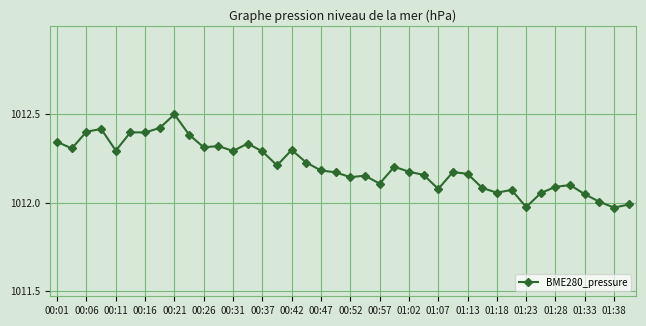

What is the greatest value displayed?

1012.5